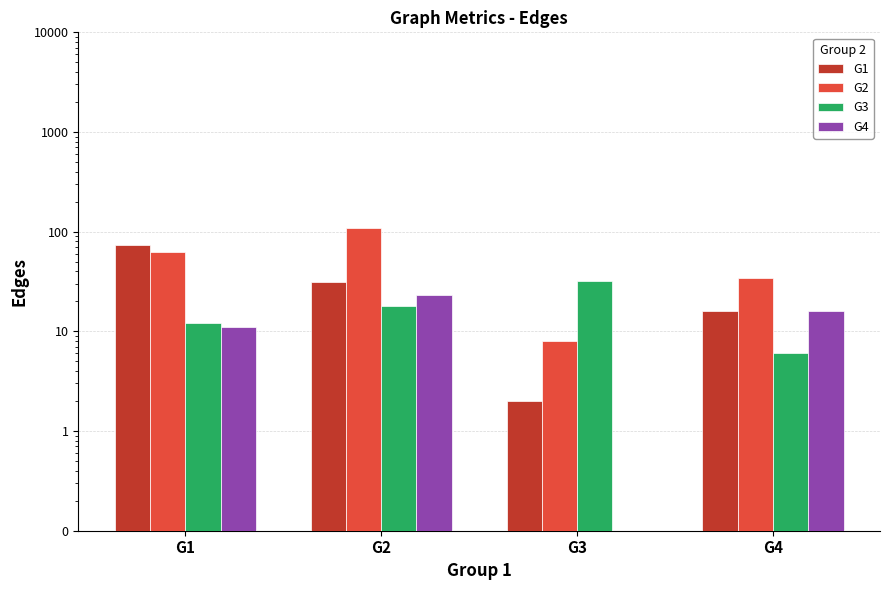

How many bars are there in each group?

4